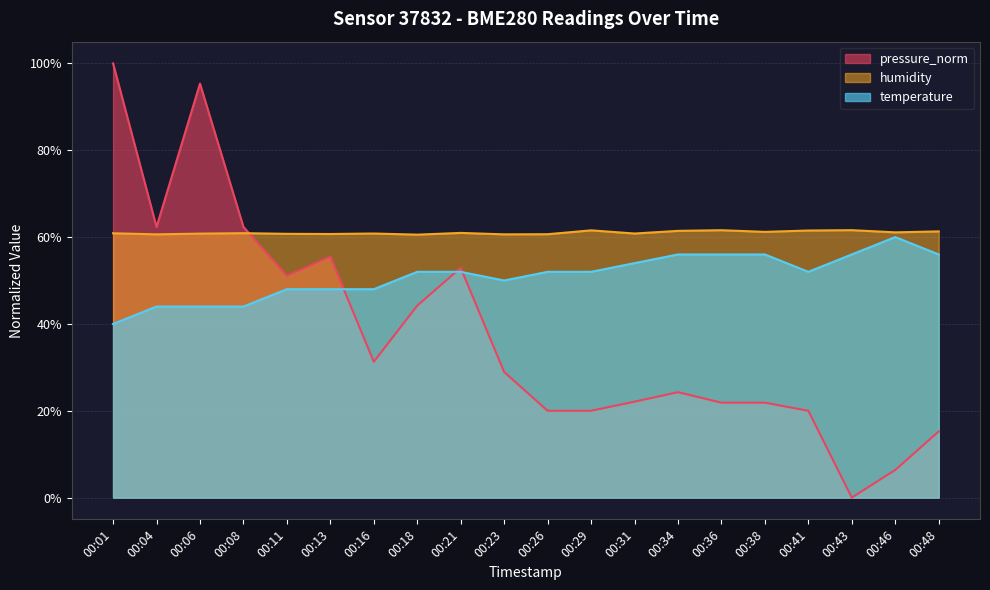

What is the value of the humidity point at the 6th from the left?

60.7